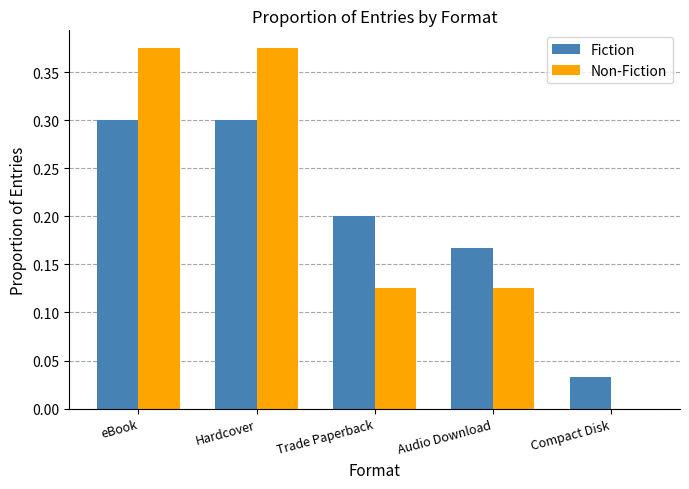

What is the sum of the Fiction values at eBook and Compact Disk?

0.3